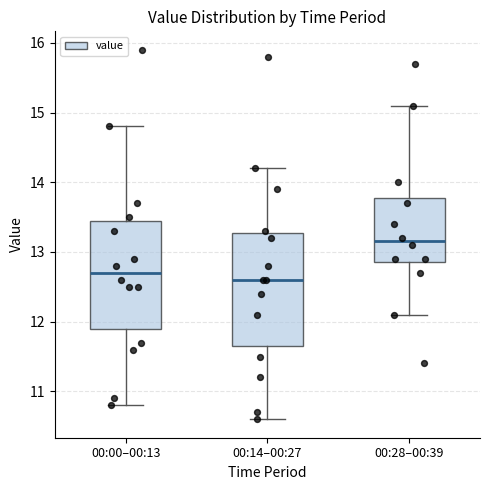

Reading left to right, read every box against the y-axis: the position of its median line, the range the box covers, and the ends of its whiskers. The values are not printed on the chart, so give them approximately, as read against the axis.

00:00–00:13: median 12.7, box 11.9 to 13.5, whiskers 10.8 to 14.8
00:14–00:27: median 12.6, box 11.7 to 13.3, whiskers 10.6 to 14.2
00:28–00:39: median 13.2, box 12.9 to 13.8, whiskers 12.1 to 15.1